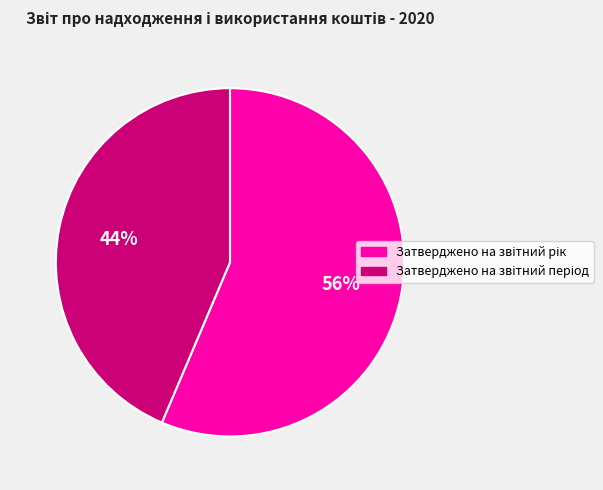

Is there any slice that represents more than half of the pie?

Yes